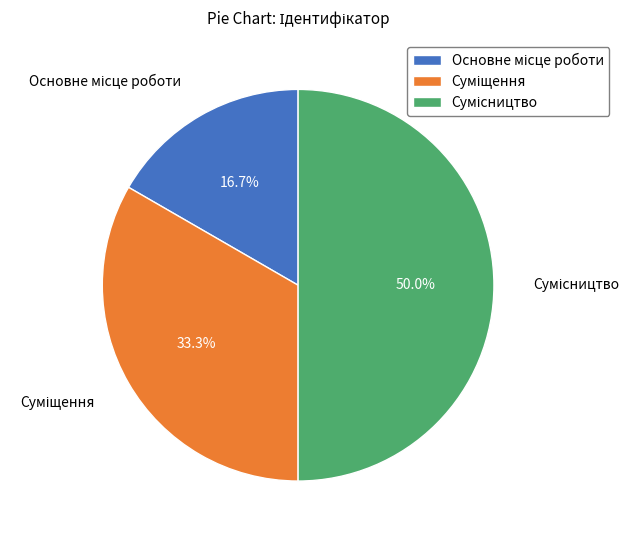

What is the total percentage of Сумісництво and Суміщення?

83.3%